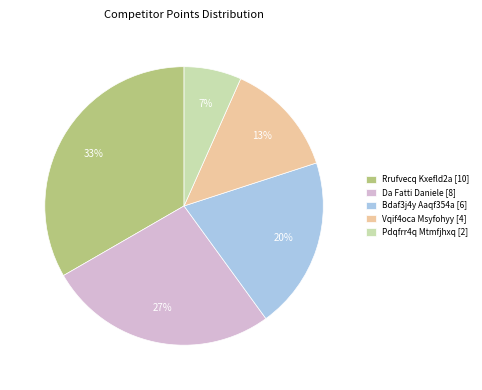

Between Vqif4oca Msyfohyy [4] and Pdqfrr4q Mtmfjhxq [2], which is larger?

Vqif4oca Msyfohyy [4]